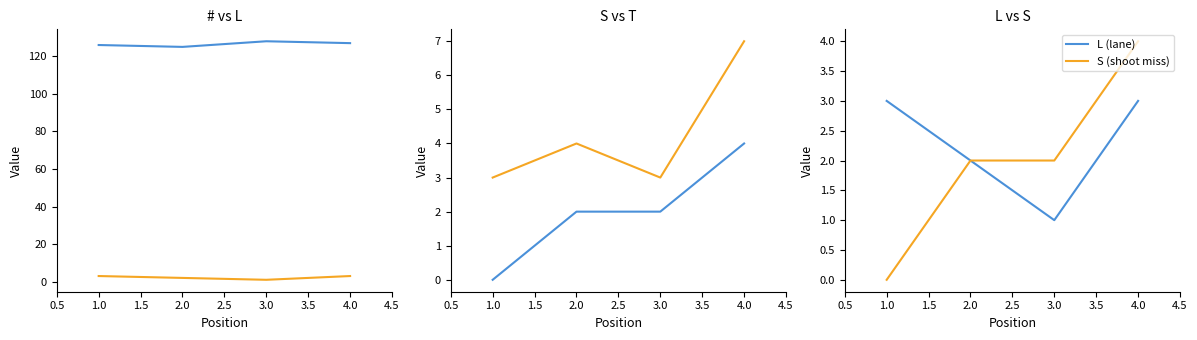

Is this an area chart (filled region under the line)?

No